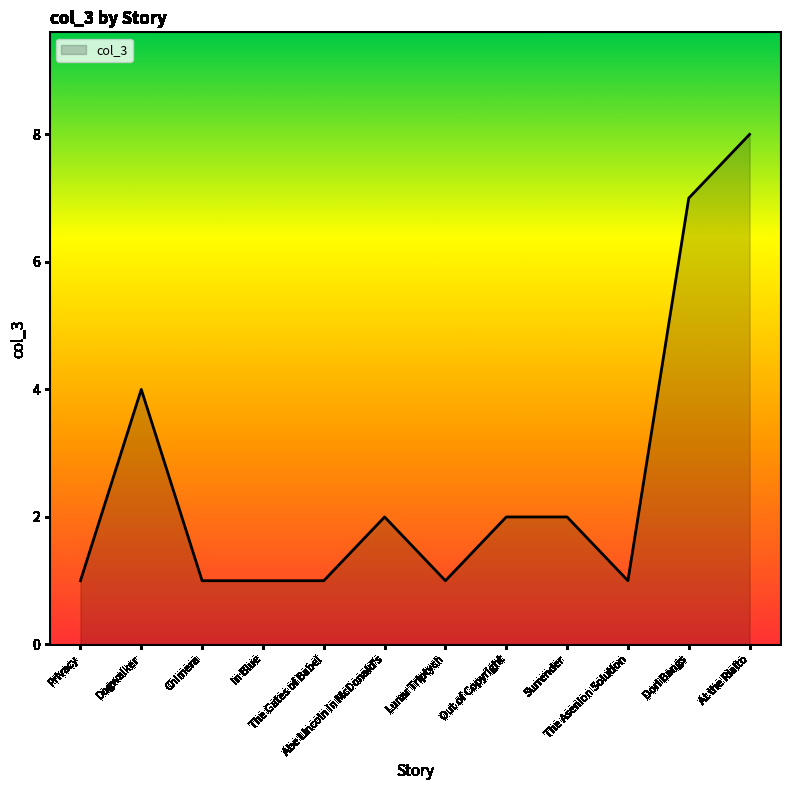

Does the chart display data point markers on the line(s)?

No